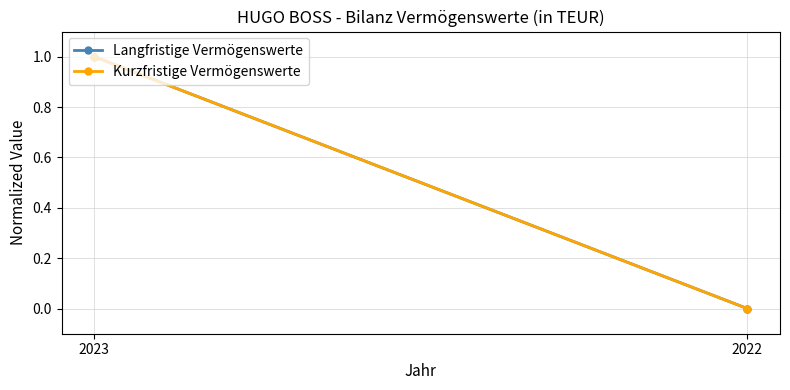

How many data points does each series have?

2